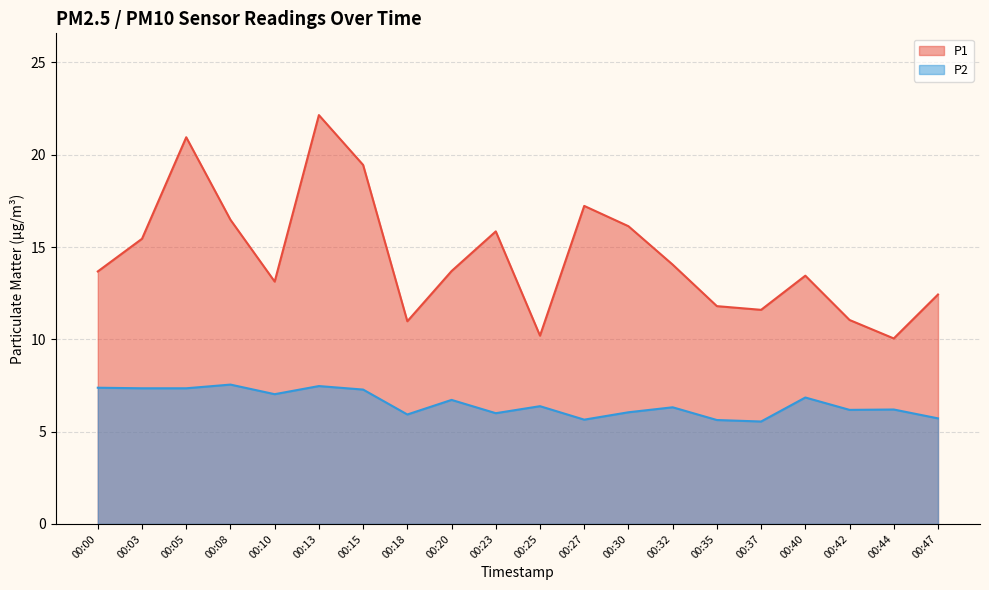

How many lines are shown in the chart?

2